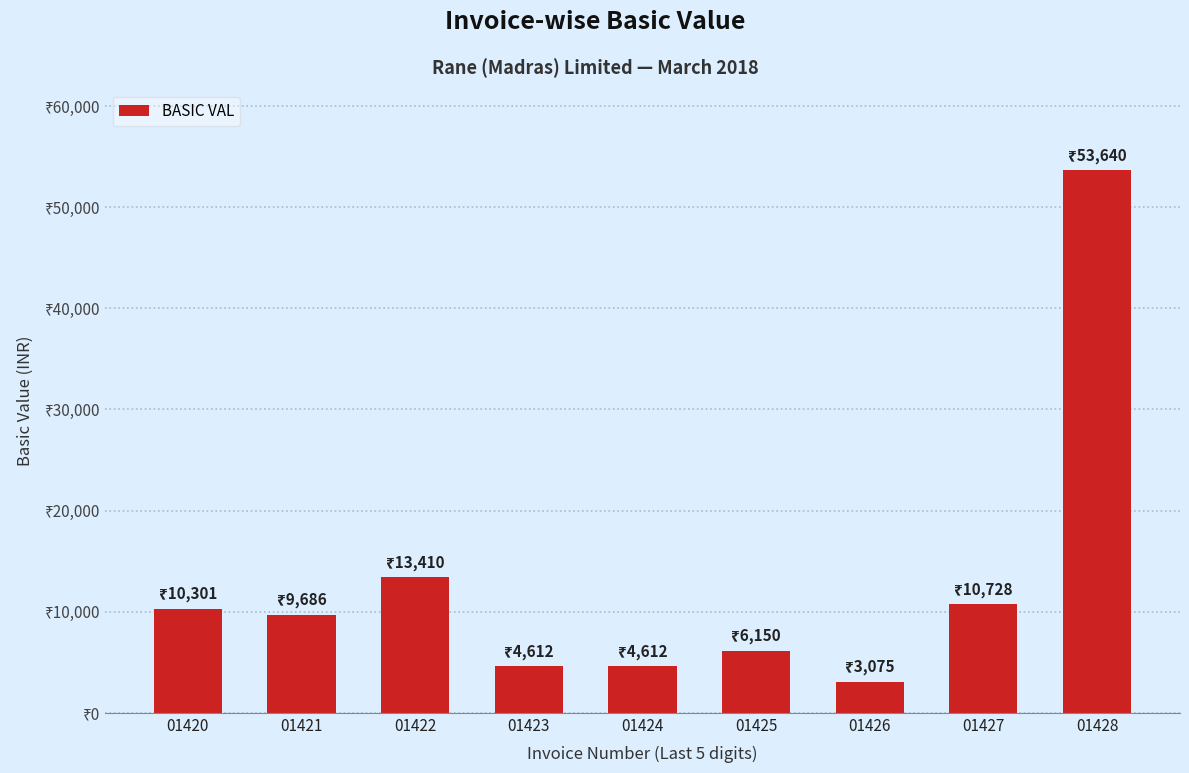

Does the chart contain any negative values?

No